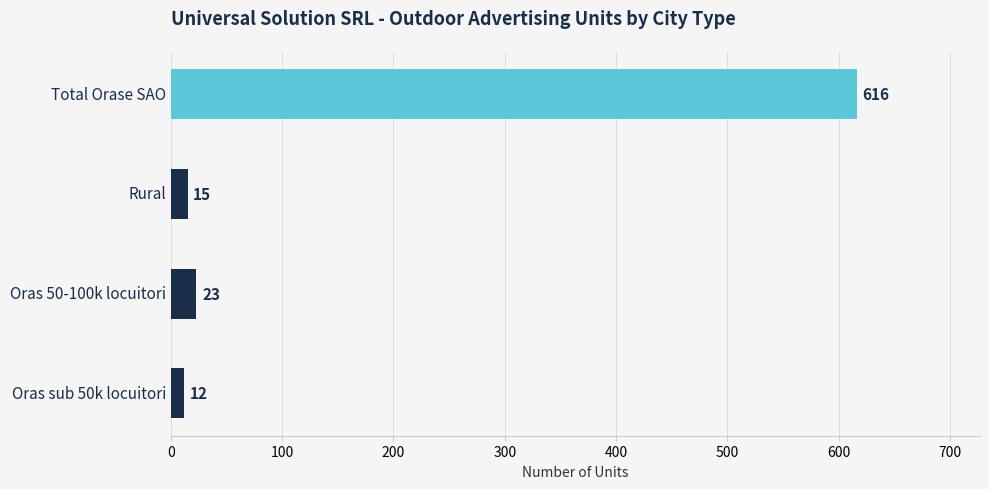

Reading top to bottom, list all the values displayed in this chart.

Total Orase SAO=616	Rural=15	Oras 50-100k locuitori=23	Oras sub 50k locuitori=12